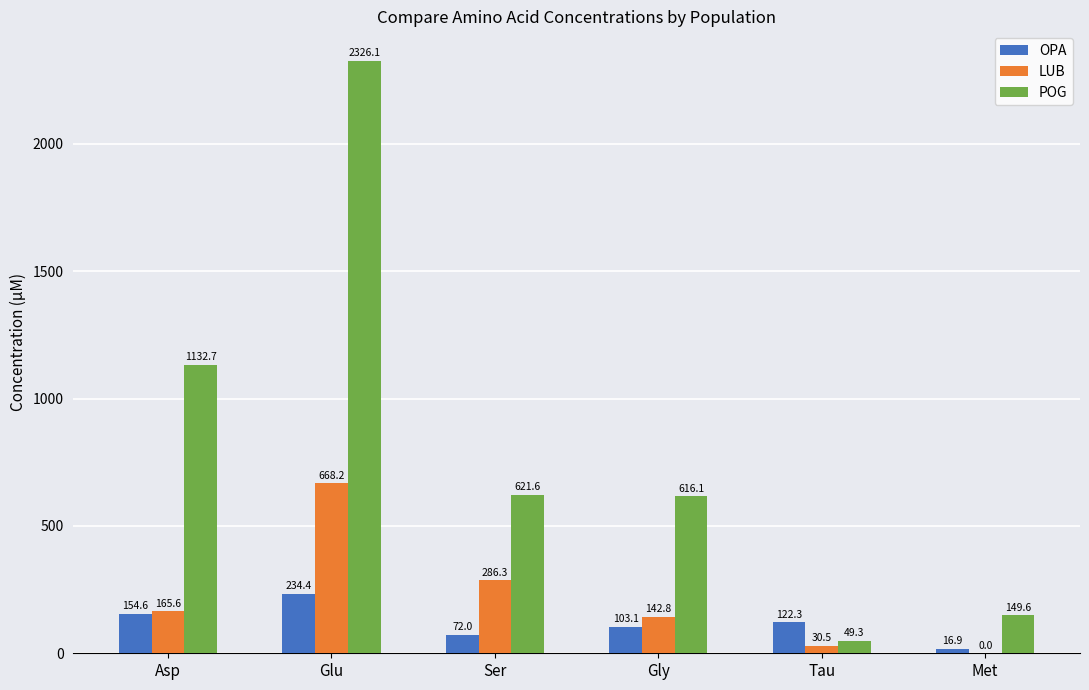

Reading left to right, what are all the values shown in this chart?

OPA: 154.6	234.4	72.0	103.1	122.3	16.9
LUB: 165.6	668.2	286.3	142.8	30.5	0.0
POG: 1132.7	2326.1	621.6	616.1	49.3	149.6